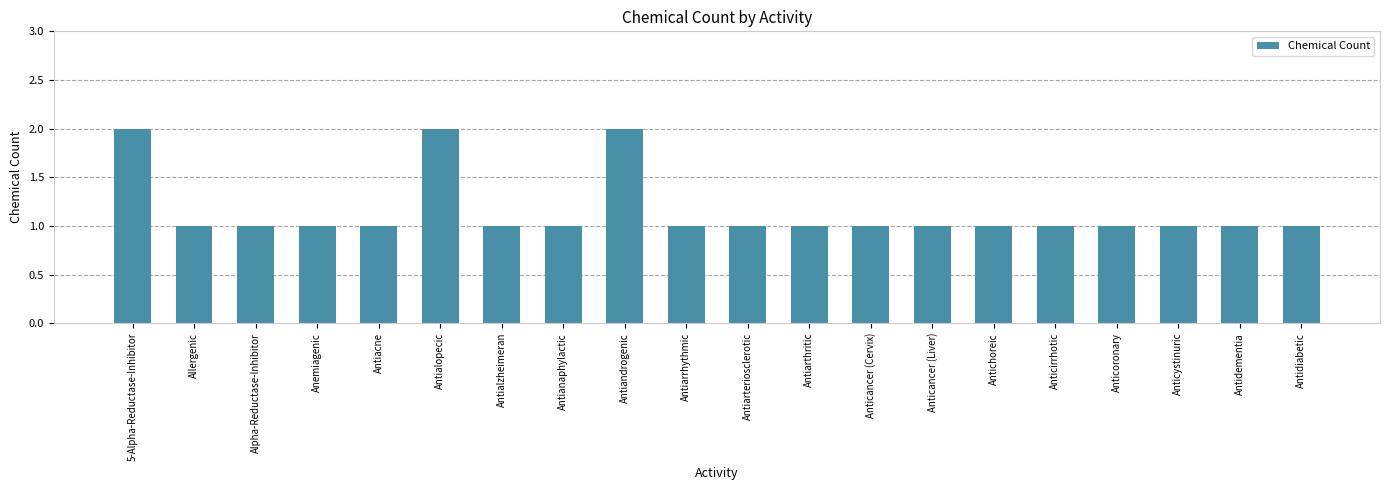

Count the number of data series in this chart.

1